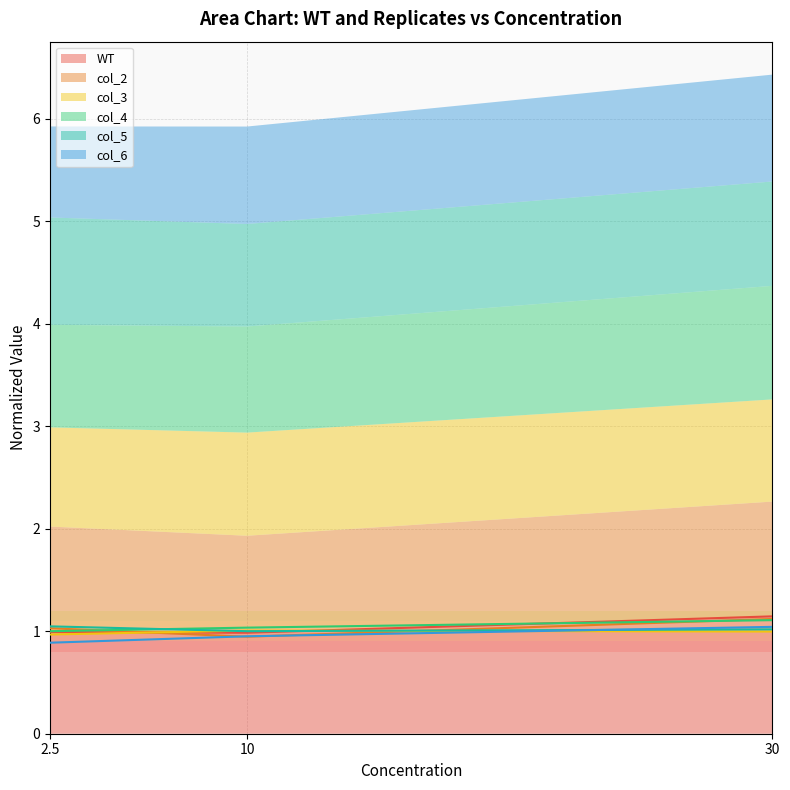

Which category has the highest value in the col_3 series?

10